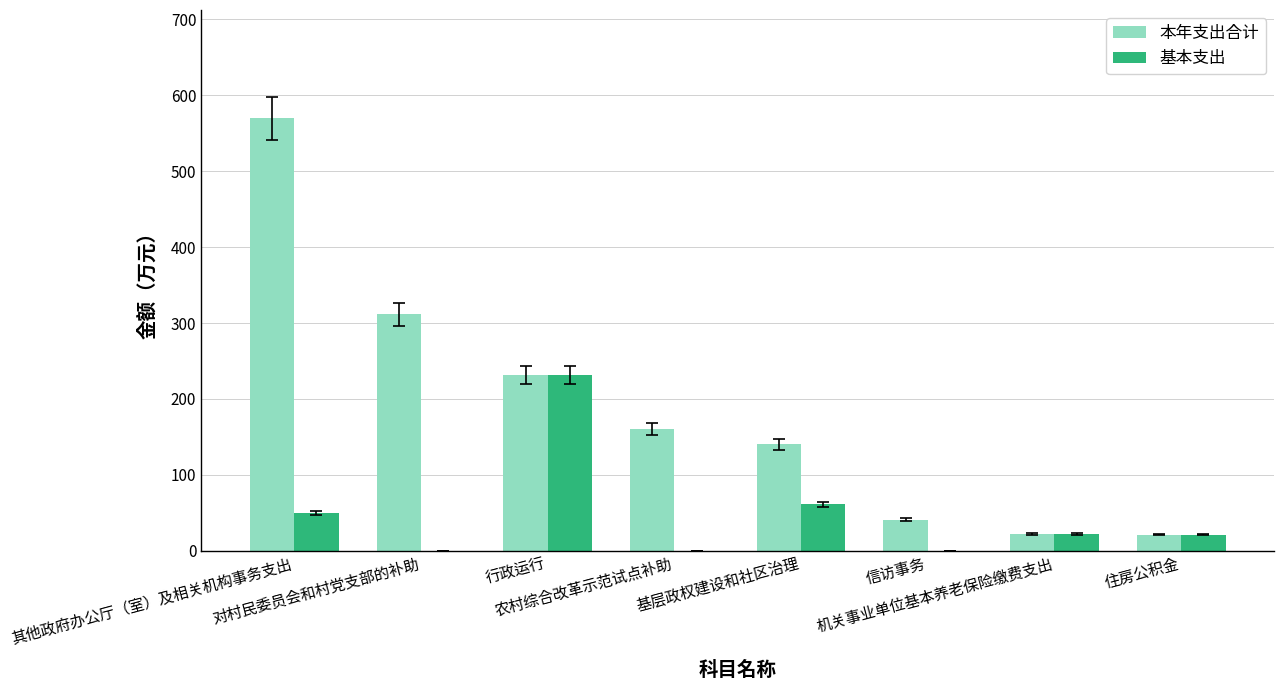

How many values in the 基本支出 series exceed 22?

4